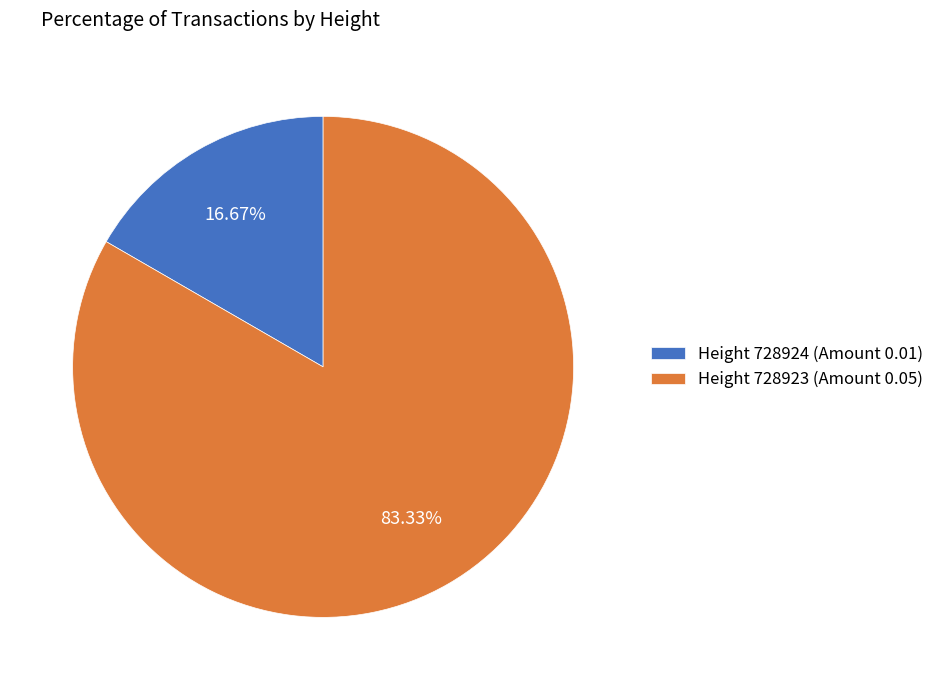

What is the smallest slice in the pie chart?

Height 728924 (Amount 0.01)